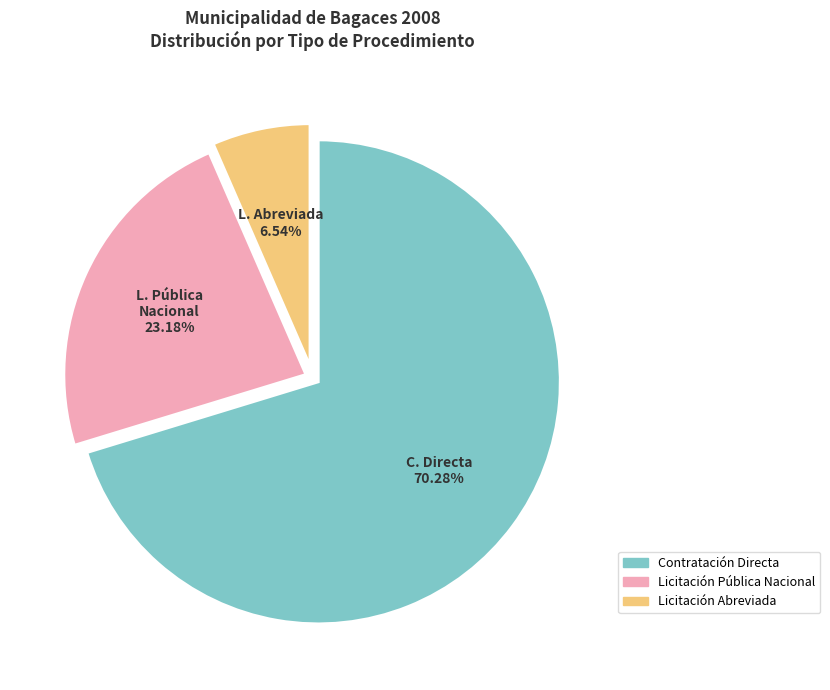

To the nearest percent, what portion does Licitación Pública Nacional represent?

23%